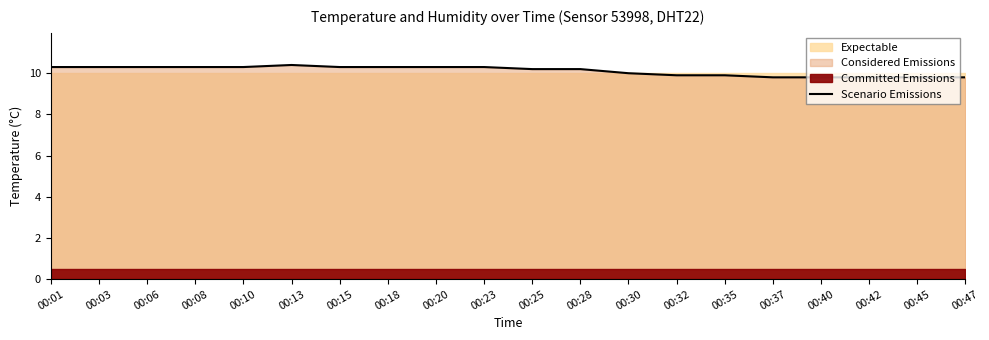

Which label corresponds to the largest value in the chart?

00:13